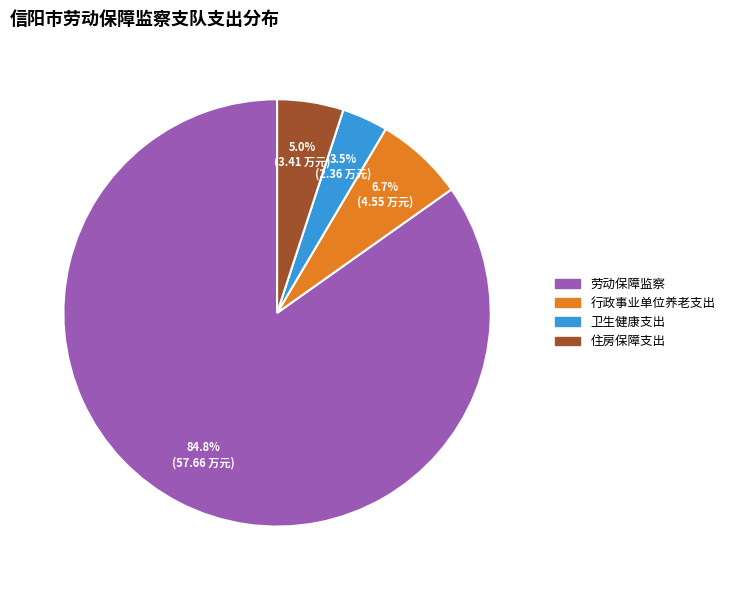

Which slice is the smallest?

卫生健康支出